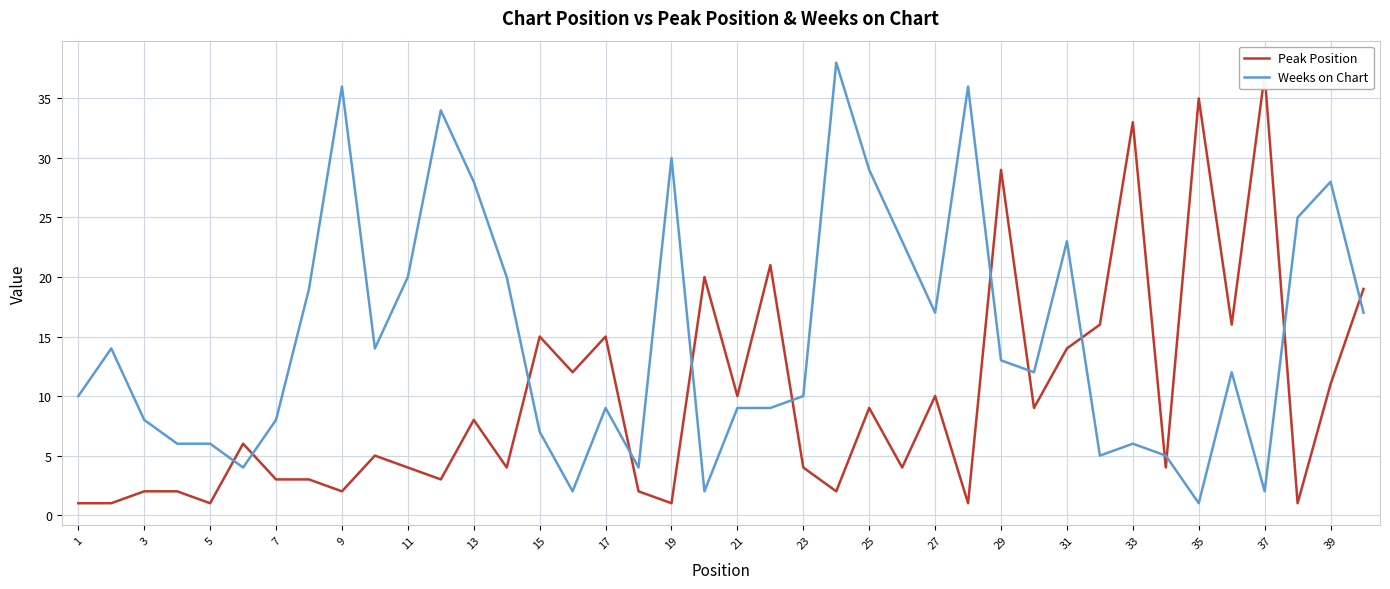

How many interior local peaks does the Weeks on Chart series have?

11